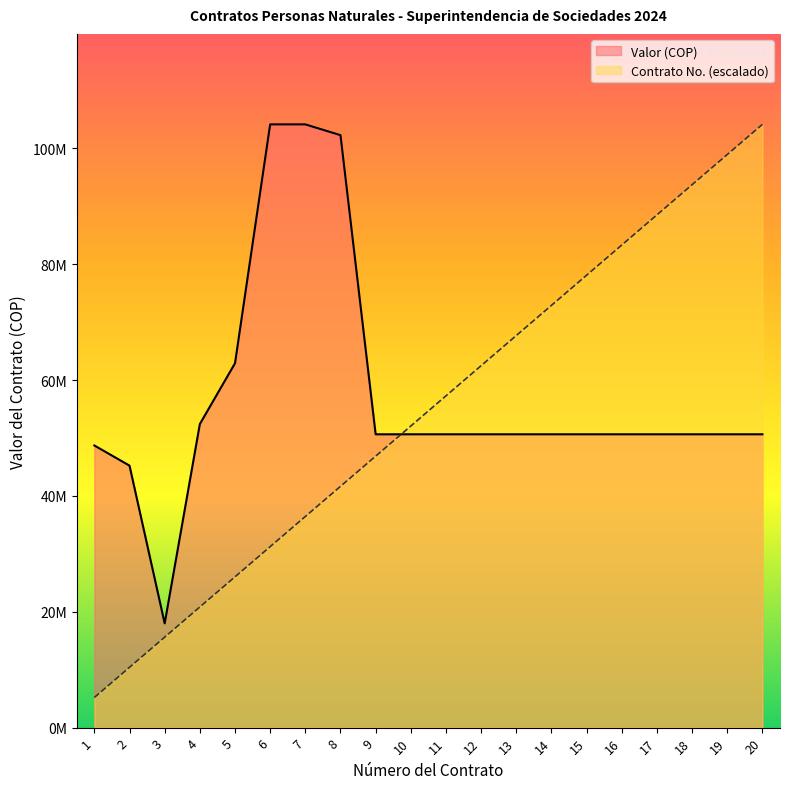

Which series changed the most between 7 and 13?

Valor (COP)